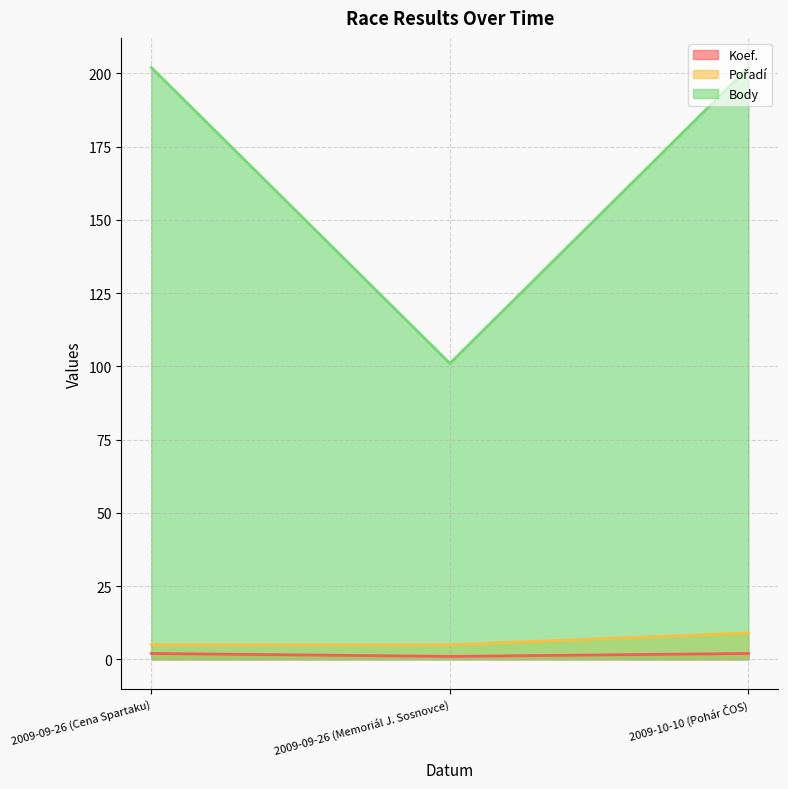

At which label is Koef. closest to 1?

2009-09-26 (Memoriál J. Sosnovce)